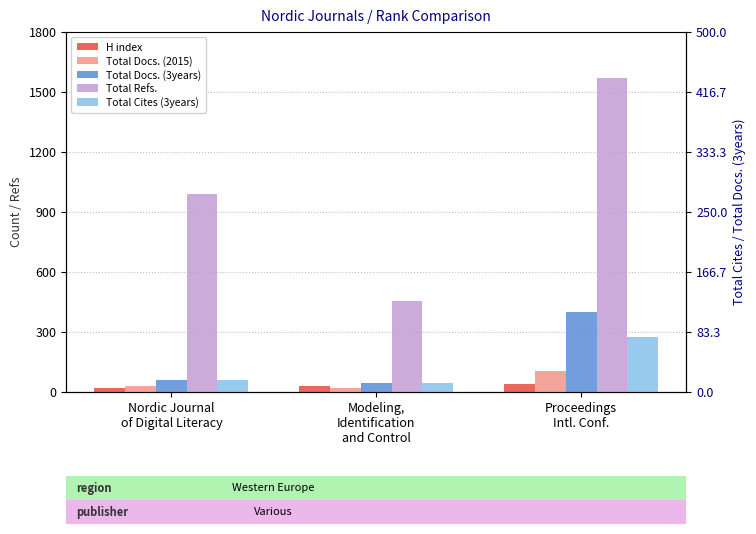

Rank the series at Modeling,
Identification
and Control from lowest to highest value.

Total Docs. (2015), H index, Total Docs. (3years), Total Cites (3years), Total Refs.